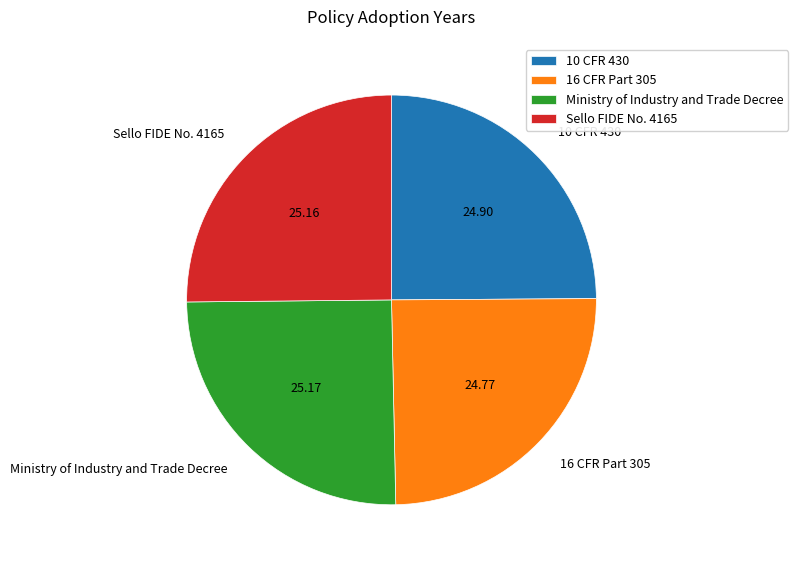

Is there any slice that represents more than half of the pie?

No